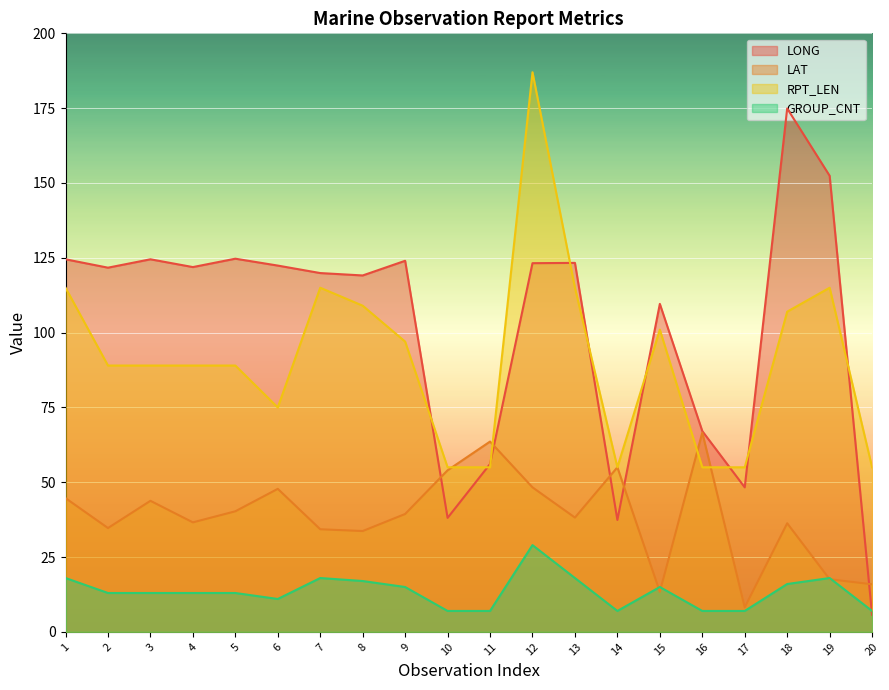

At which category is the sum across all series the highest?

12